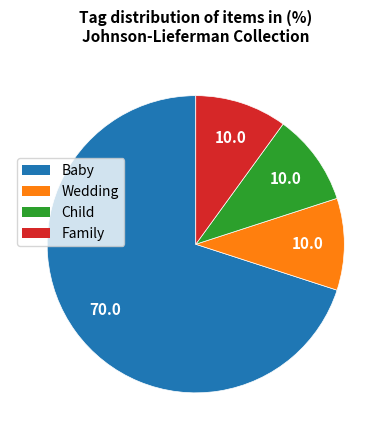

What is the ratio of the value at Child to the value at Family?

1.0